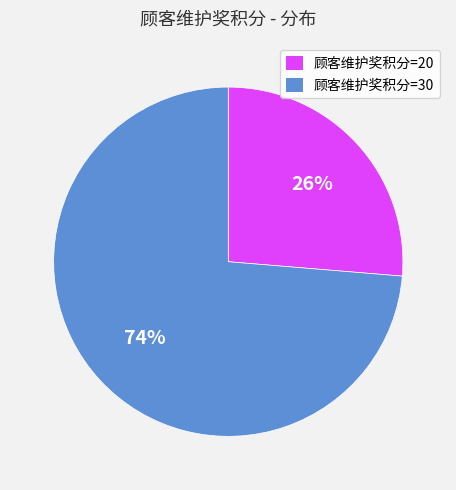

To the nearest percent, what is the average slice percentage?

50%